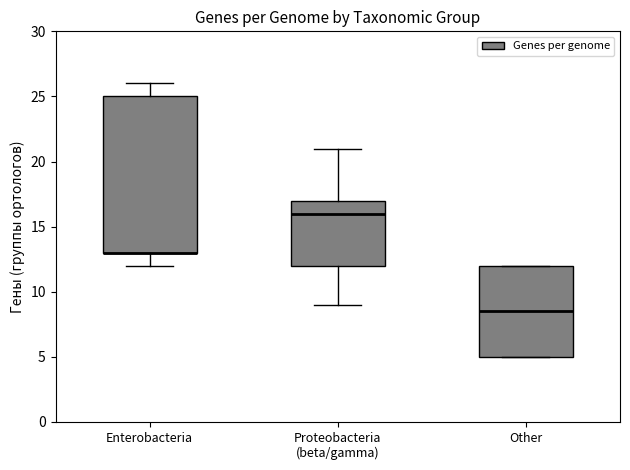

Where does the median line of the box for Proteobacteria (beta/gamma) sit on the y-axis? The values are not printed on the chart, so give them approximately, as read against the axis.

16.0